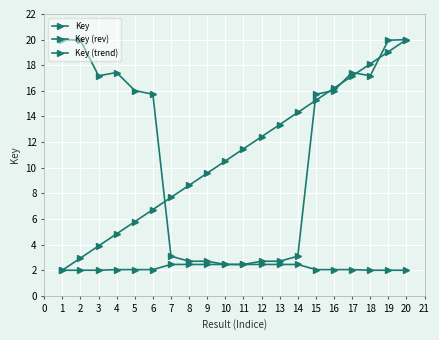

What is the minimum value shown in the chart?

2.0